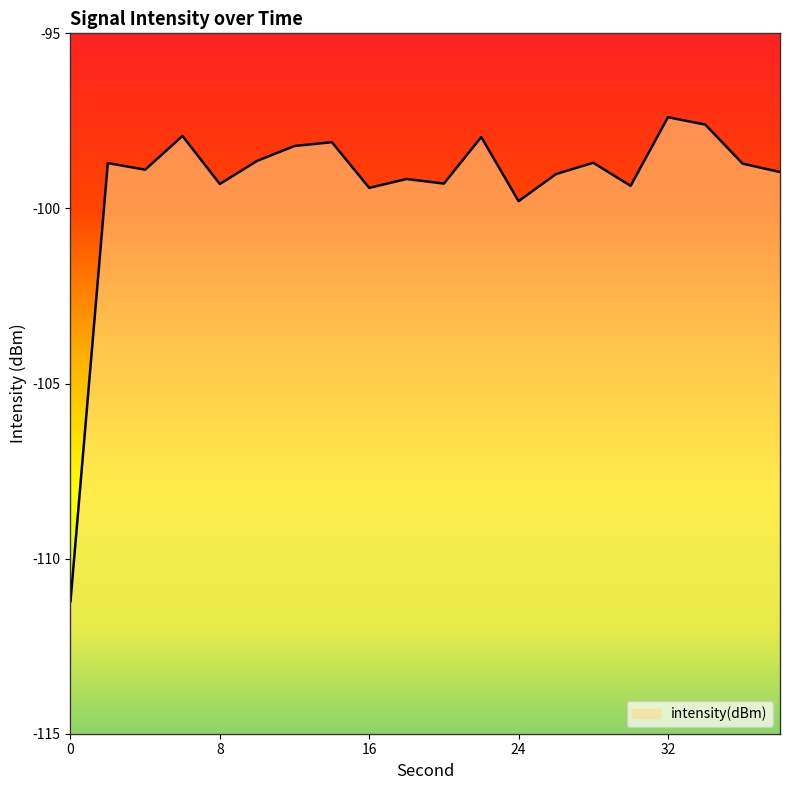

How many distinct data groups are displayed?

1